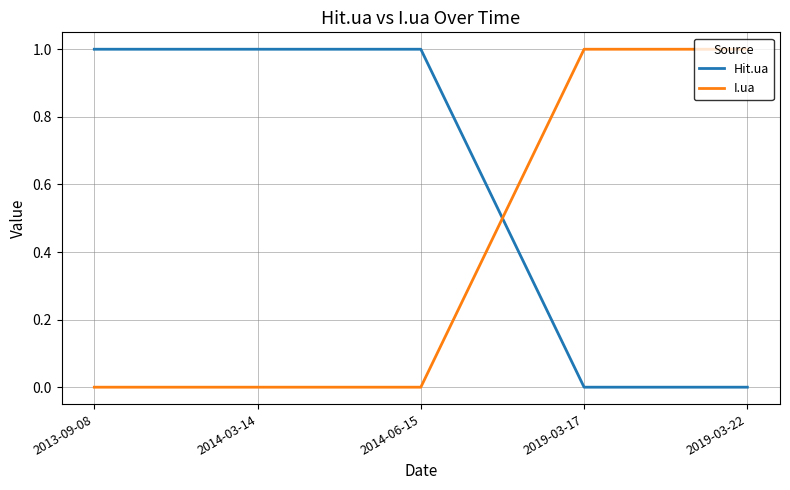

Reading left to right, what are all the values shown in this chart?

Hit.ua: 2013-09-08=1	2014-03-14=1	2014-06-15=1	2019-03-17=0	2019-03-22=0
I.ua: 2013-09-08=0	2014-03-14=0	2014-06-15=0	2019-03-17=1	2019-03-22=1